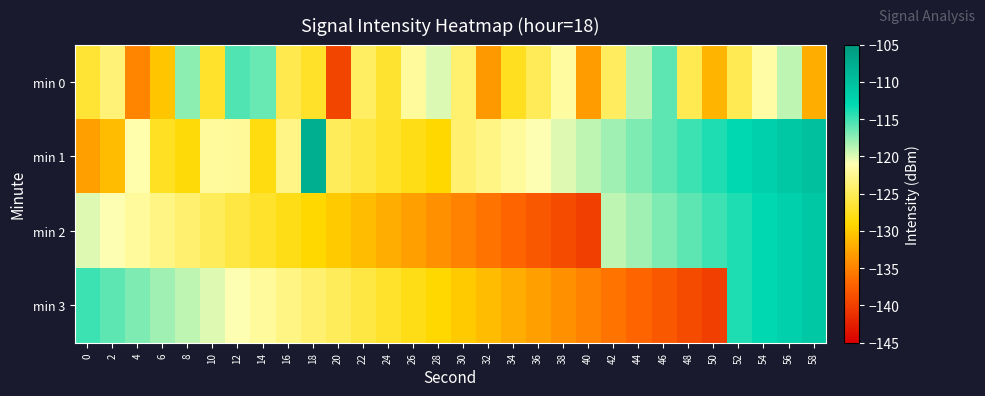

Reading right to left, list all the values displayed in this chart.

min 0: 58=-131.9	56=-119.0	54=-121.6	52=-125.2	50=-131.5	48=-125.3	46=-116.0	44=-118.9	42=-124.7	40=-133.2	38=-121.8	36=-125.0	34=-127.6	32=-133.4	30=-124.1	28=-119.9	26=-122.0	24=-126.8	22=-124.6	20=-139.5	18=-127.0	16=-125.4	14=-116.3	12=-115.5	10=-127.0	8=-117.5	6=-130.3	4=-134.9	2=-123.6	0=-126.6
min 1: 58=-110.0	56=-111.0	54=-112.0	52=-113.0	50=-114.0	48=-115.0	46=-116.0	44=-117.0	42=-118.0	40=-119.0	38=-120.0	36=-121.0	34=-122.0	32=-123.0	30=-124.0	28=-129.0	26=-128.0	24=-127.0	22=-126.0	20=-125.0	18=-107.7	16=-122.9	14=-128.2	12=-122.0	10=-122.0	8=-128.6	6=-127.4	4=-121.2	2=-131.0	0=-133.0
min 2: 58=-111.0	56=-112.0	54=-113.0	52=-114.0	50=-115.0	48=-116.0	46=-117.0	44=-118.0	42=-119.0	40=-140.0	38=-139.0	36=-138.0	34=-137.0	32=-136.0	30=-135.0	28=-134.0	26=-133.0	24=-132.0	22=-131.0	20=-130.0	18=-129.0	16=-128.0	14=-127.0	12=-126.0	10=-125.0	8=-124.0	6=-123.0	4=-122.0	2=-121.0	0=-120.0
min 3: 58=-111.0	56=-112.0	54=-113.0	52=-114.0	50=-140.0	48=-139.0	46=-138.0	44=-137.0	42=-136.0	40=-135.0	38=-134.0	36=-133.0	34=-132.0	32=-131.0	30=-130.0	28=-129.0	26=-128.0	24=-127.0	22=-126.0	20=-125.0	18=-124.0	16=-123.0	14=-122.0	12=-121.0	10=-120.0	8=-119.0	6=-118.0	4=-117.0	2=-116.0	0=-115.0